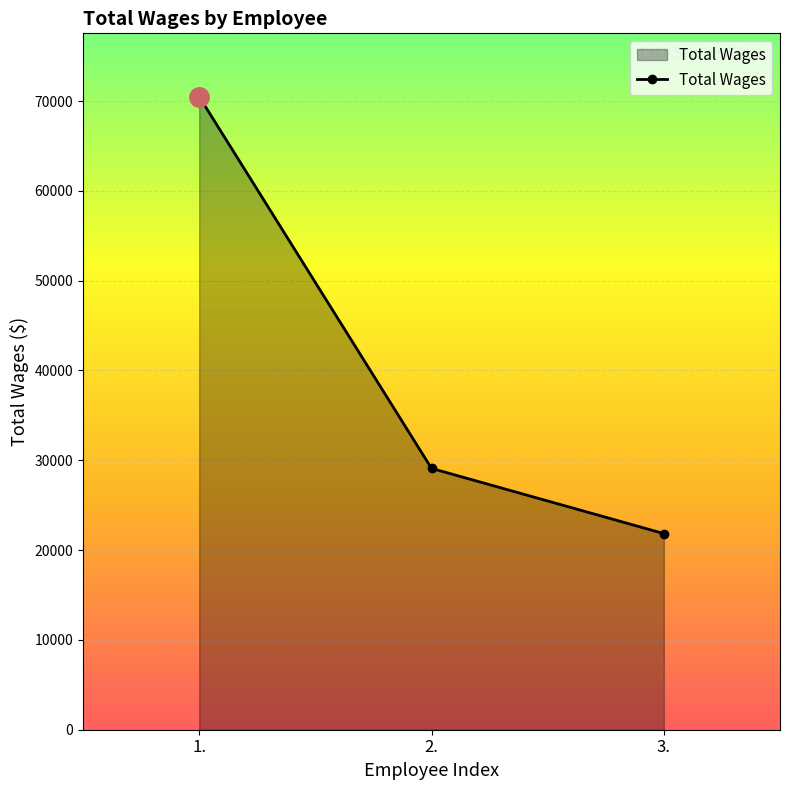

Is it true that the value at 2. is 29098?

True